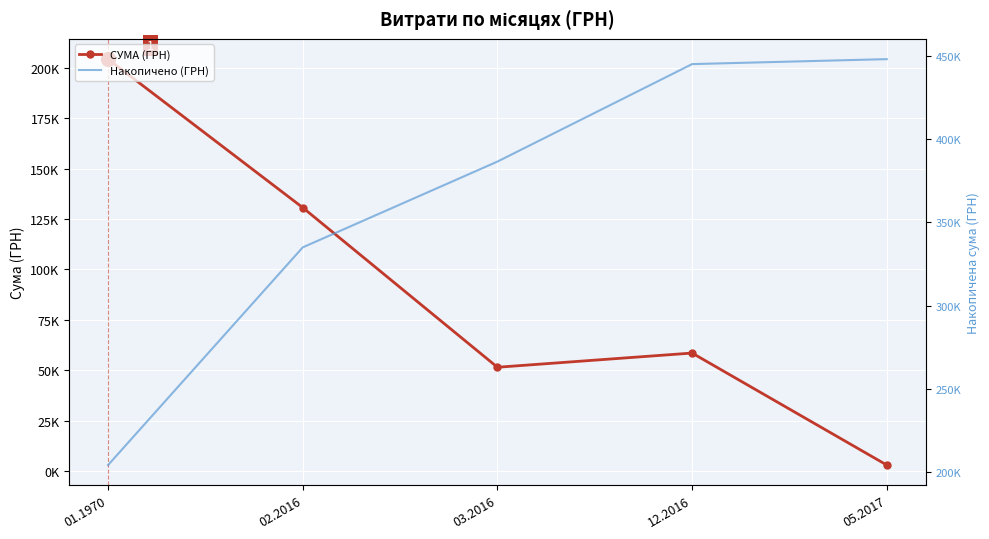

Reading right to left, list all the values displayed in this chart.

СУМА (ГРН): 05.2017=2975.4	12.2016=58517.0	03.2016=51473.5	02.2016=130649.4	01.1970=204286.8
Накопичено (ГРН): 05.2017=447902.2	12.2016=444926.8	03.2016=386409.8	02.2016=334936.2	01.1970=204286.8